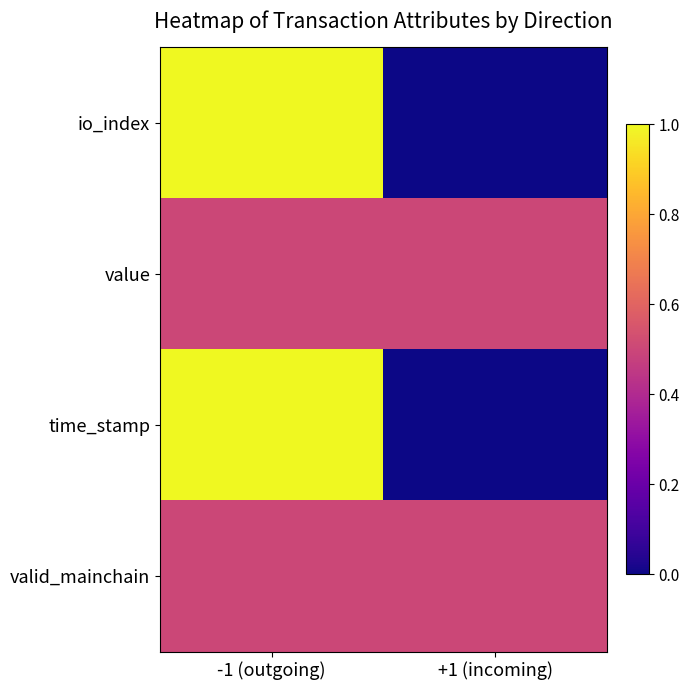

Which series changed the most between -1 (outgoing) and +1 (incoming)?

io_index